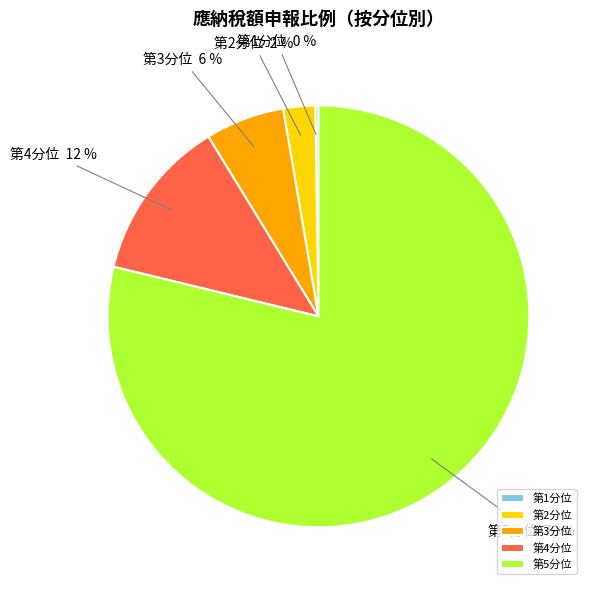

What is the majority slice?

第5分位